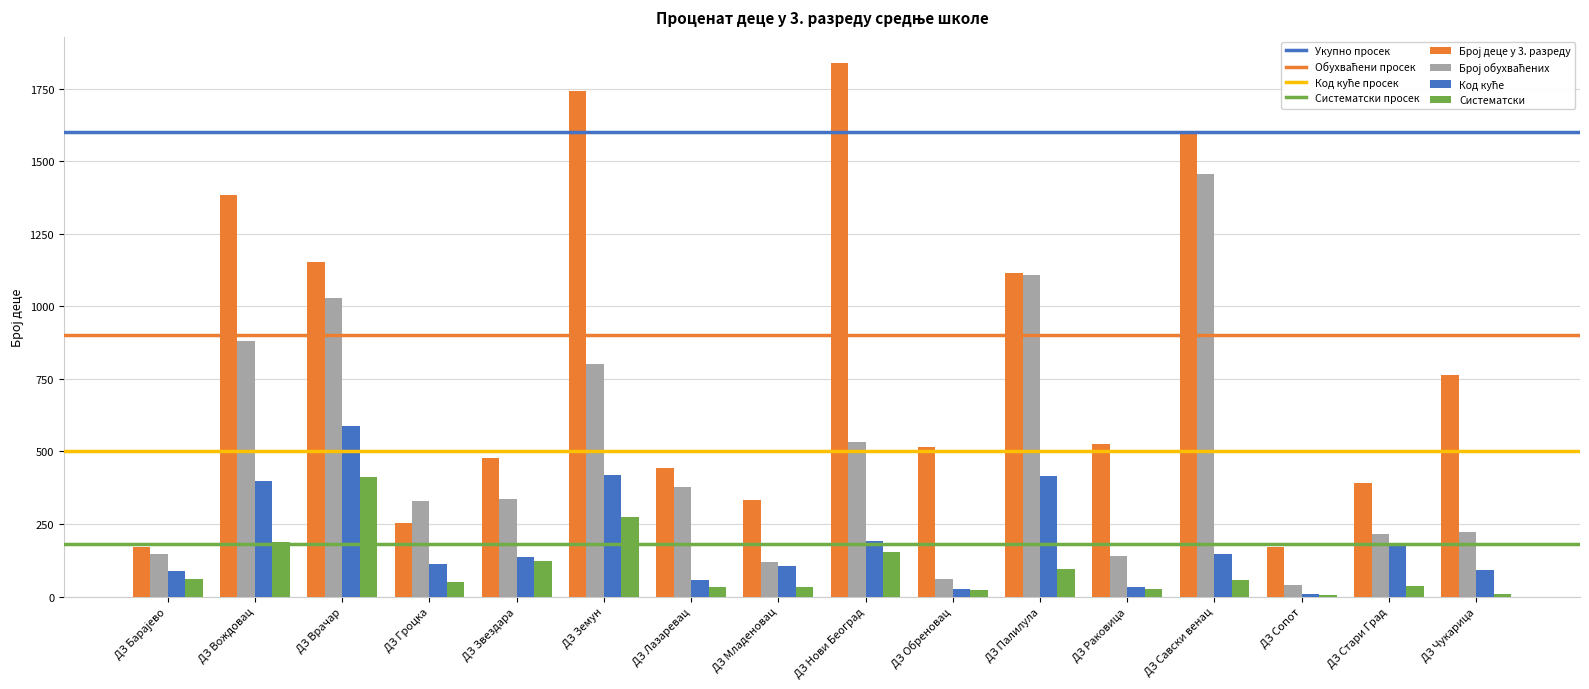

What is the highest value of the Систематски series?

413